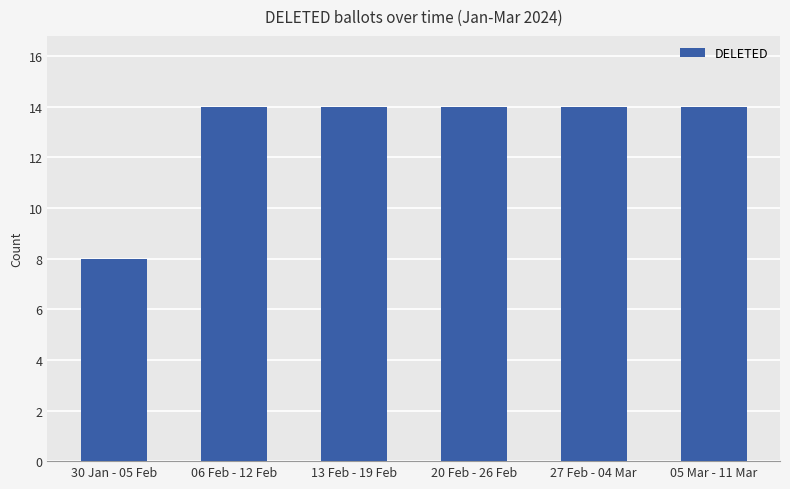

Does the chart contain any negative values?

No